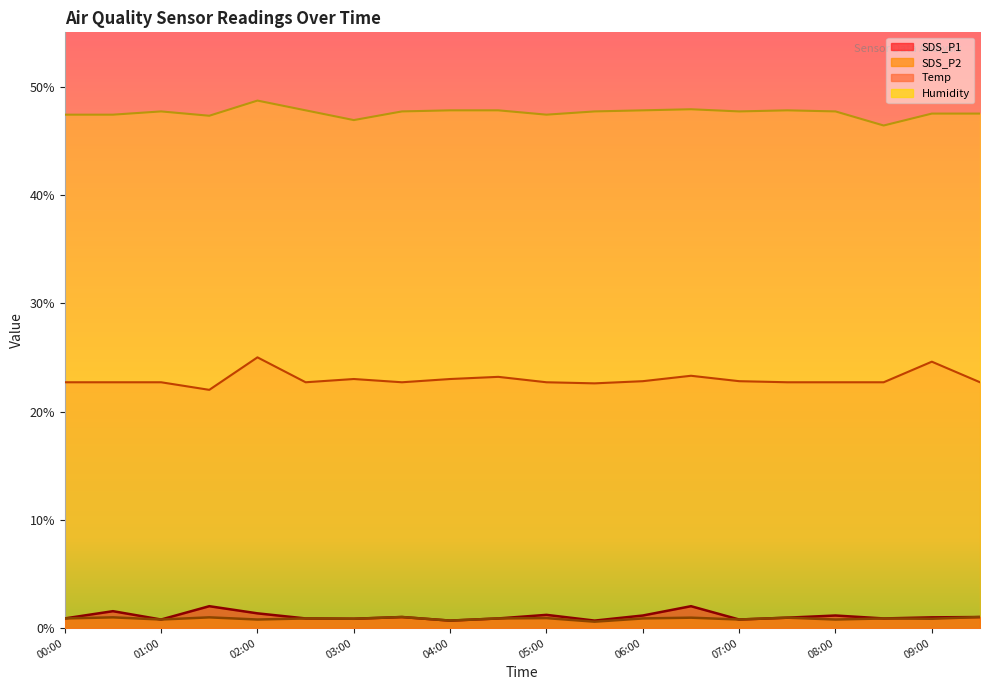

Where does the SDS_P1 series first go above 1?

00:30